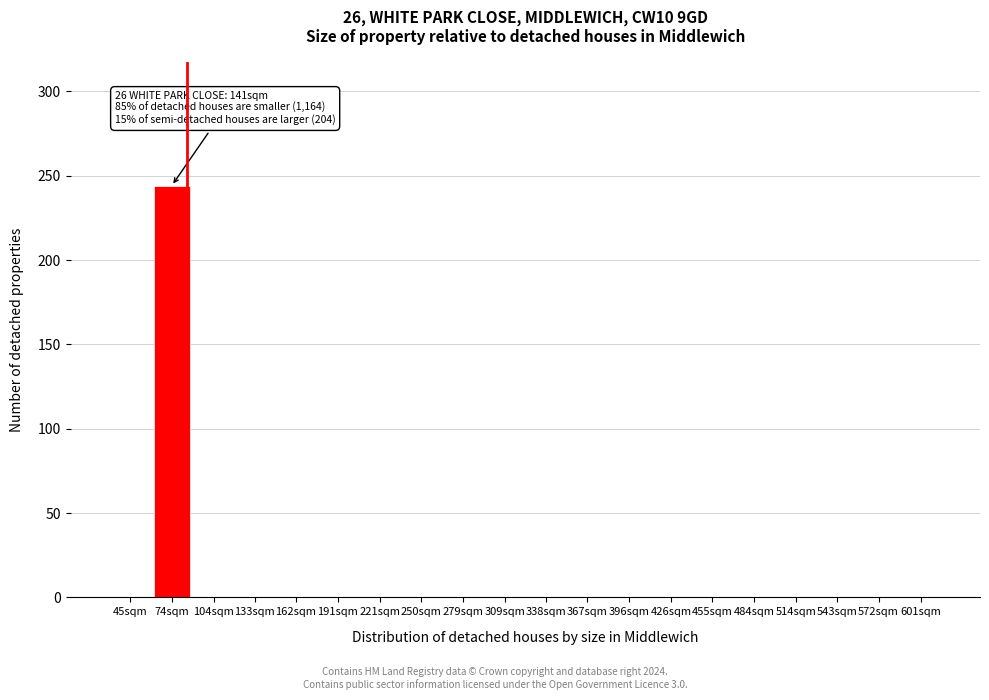

Reading left to right, transcribe all the data shown in this chart.

45sqm=0	74sqm=244	104sqm=0	133sqm=0	162sqm=0	191sqm=0	221sqm=0	250sqm=0	279sqm=0	309sqm=0	338sqm=0	367sqm=0	396sqm=0	426sqm=0	455sqm=0	484sqm=0	514sqm=0	543sqm=0	572sqm=0	601sqm=0